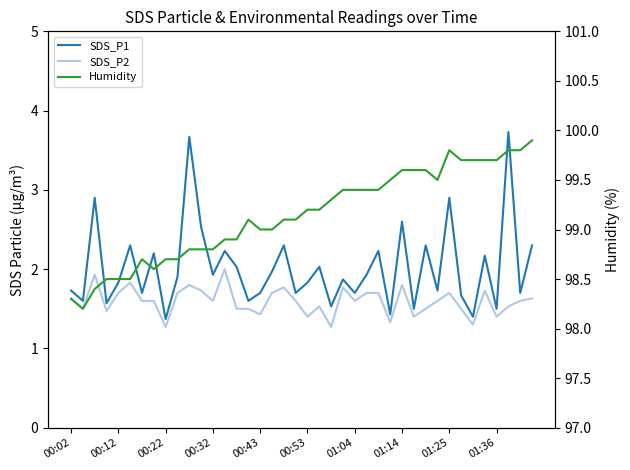

Is it true that Humidity equals 52.8 at 00:12?

False